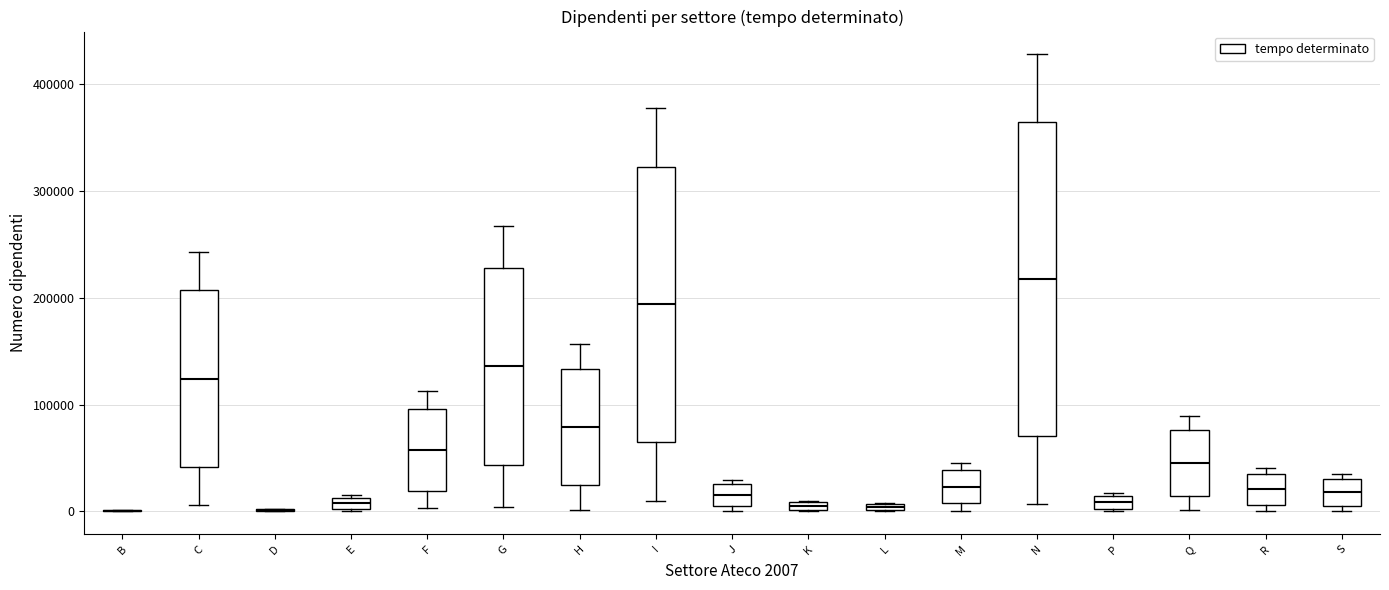

Comparing the boxes themselves (not the whiskers), which one is the tallest?

N